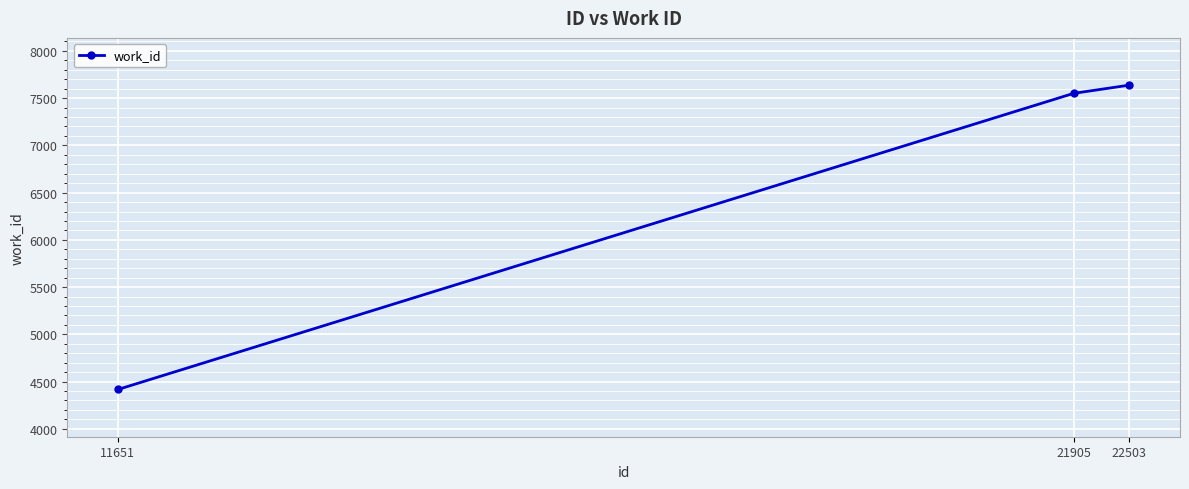

List the labels in order of value, smallest first.

11651, 21905, 22503